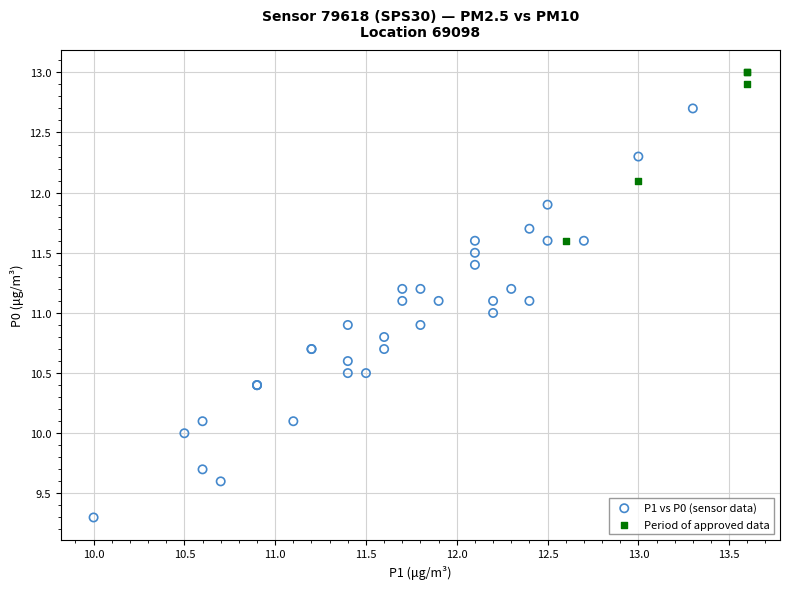

Which series has the widest spread of Y values?

P1 vs P0 (sensor data)